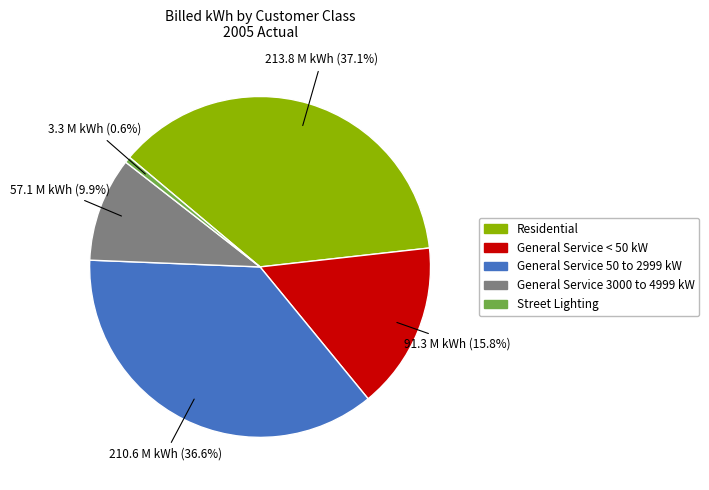

How many slices are in this pie chart?

5